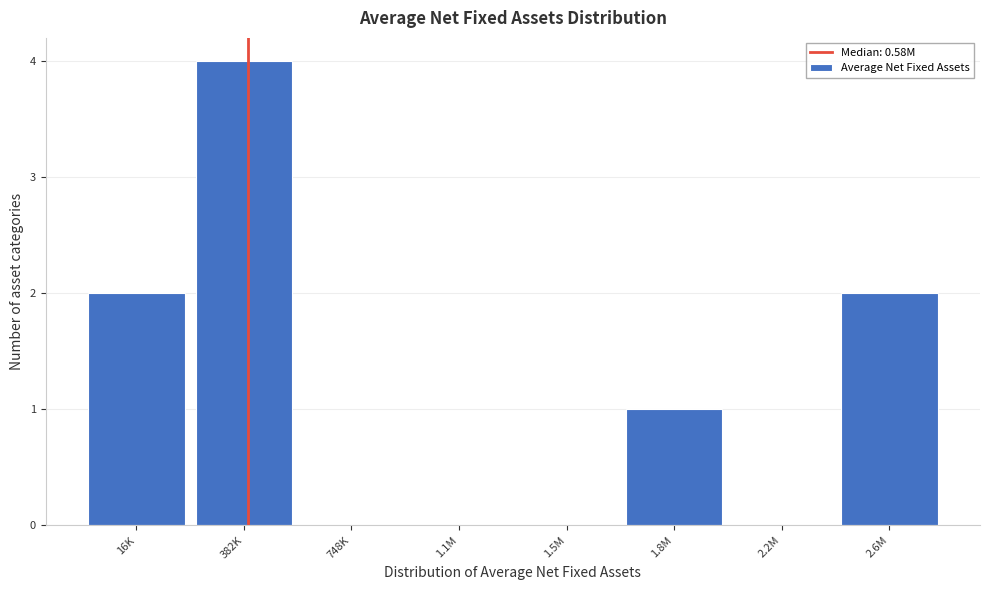

What is the greatest value displayed?

4